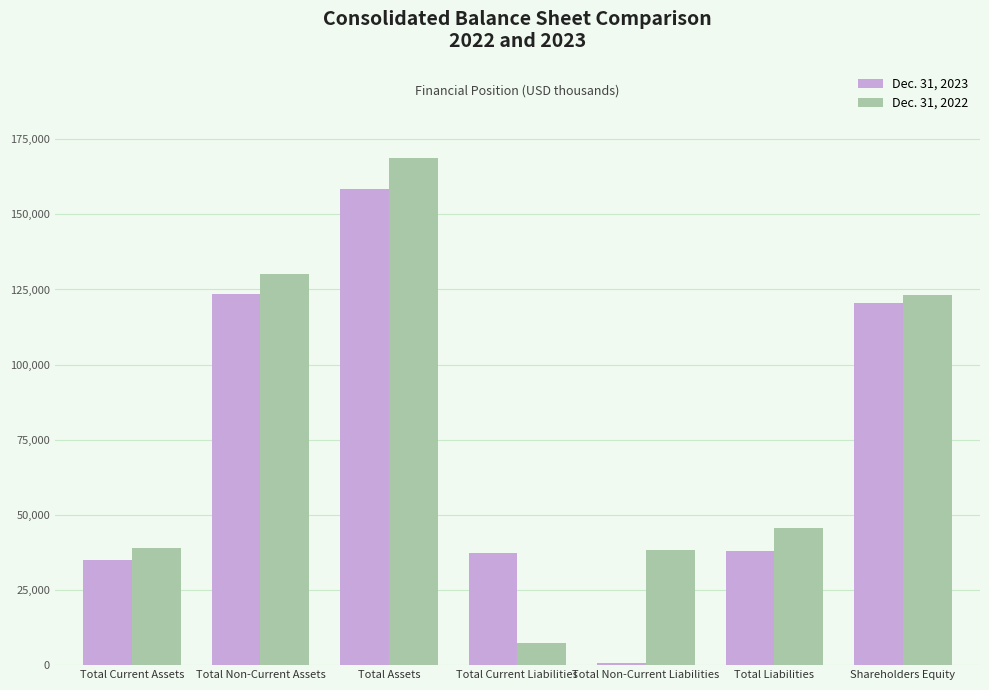

At which category does the chart reach its minimum across all series?

Total Non-Current Liabilities